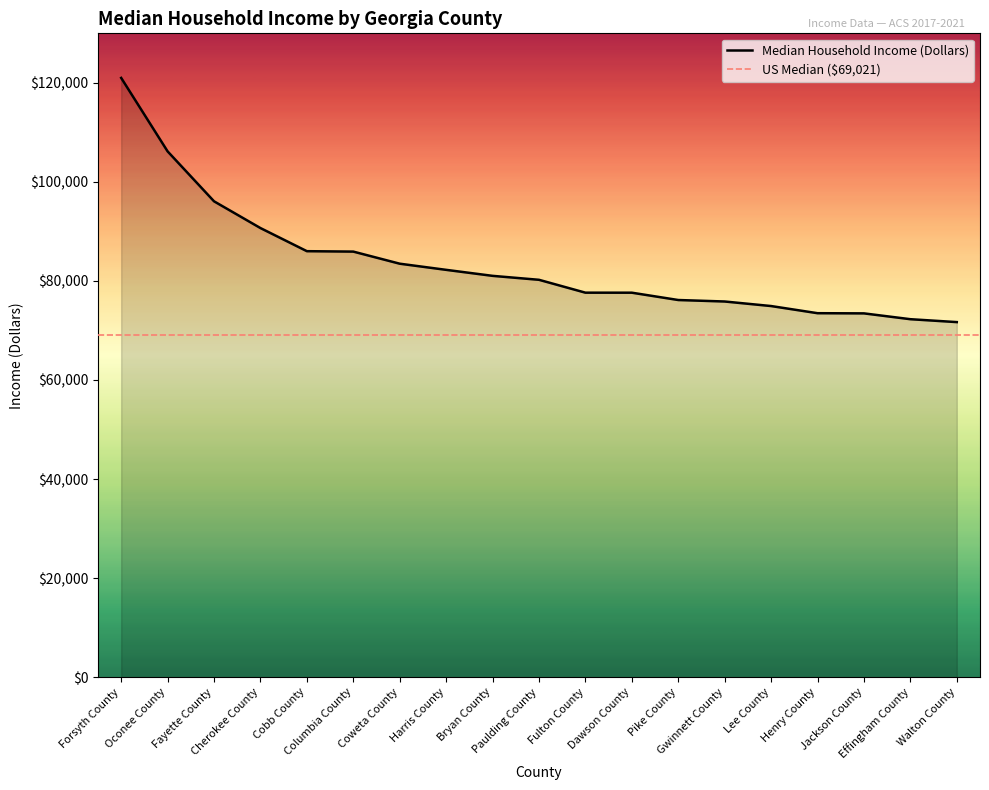

Is it true that the value at Paulding County is 27189?

False